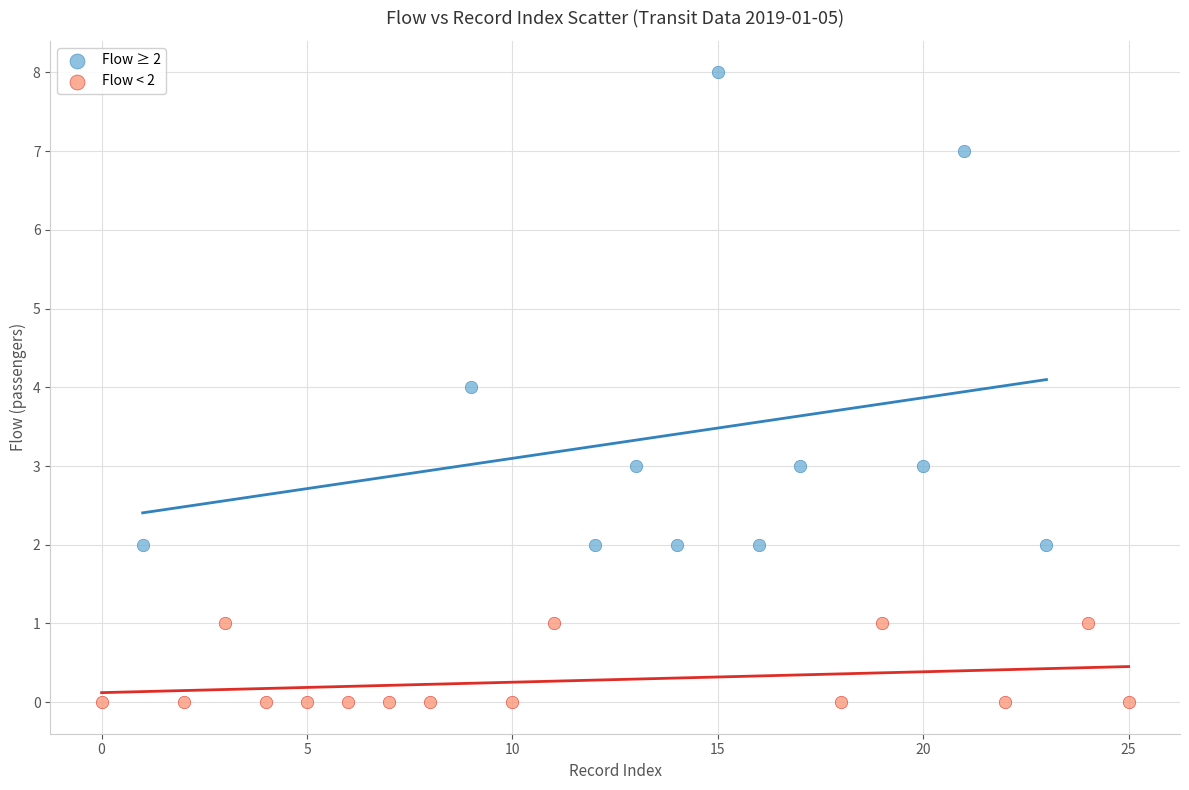

Which series contains the highest Y value?

Flow ≥ 2